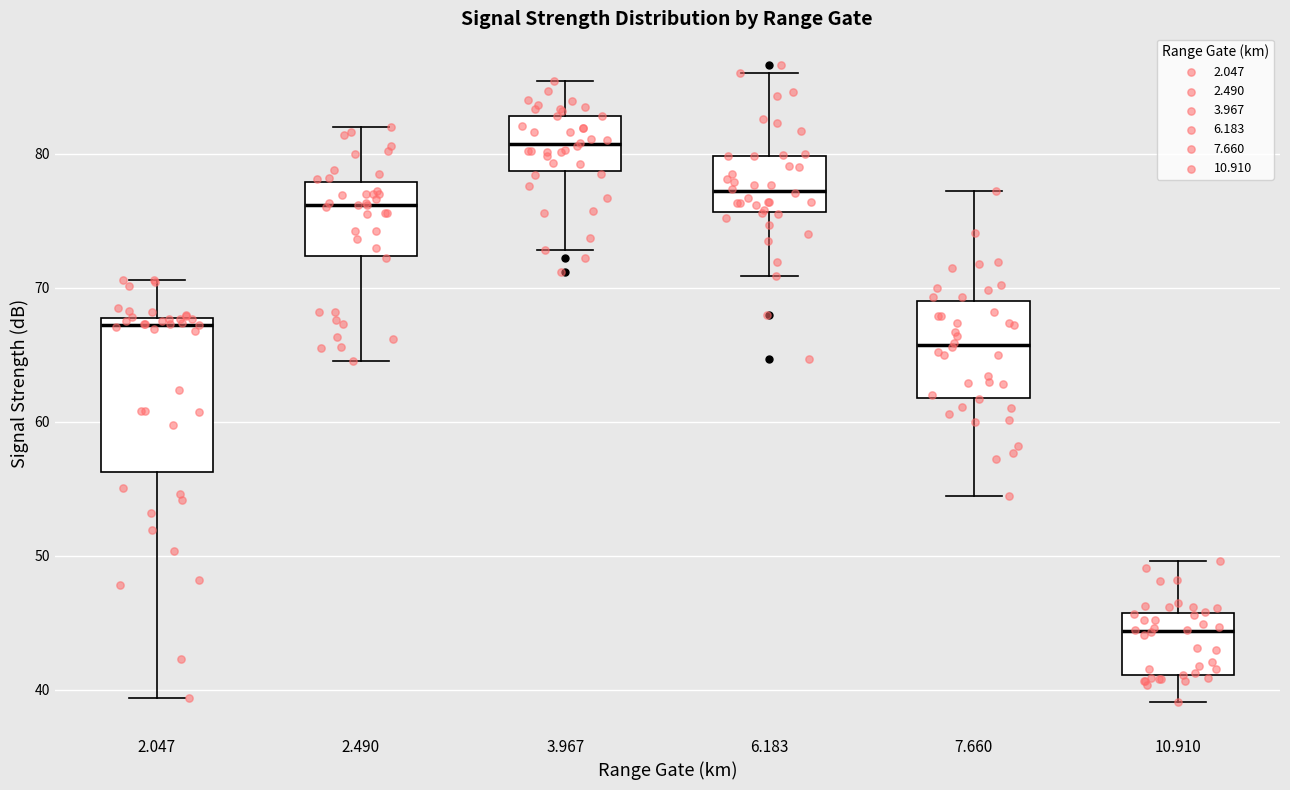

Reading left to right, read every box against the y-axis: the position of its median line, the range the box covers, and the ends of its whiskers. The values are not printed on the chart, so give them approximately, as read against the axis.

2.047: median 67, box 56 to 68, whiskers 39 to 71
2.490: median 76, box 72 to 78, whiskers 65 to 82
3.967: median 81, box 79 to 83, whiskers 73 to 85
6.183: median 77, box 76 to 80, whiskers 71 to 86
7.660: median 66, box 62 to 69, whiskers 55 to 77
10.910: median 44, box 41 to 46, whiskers 39 to 50